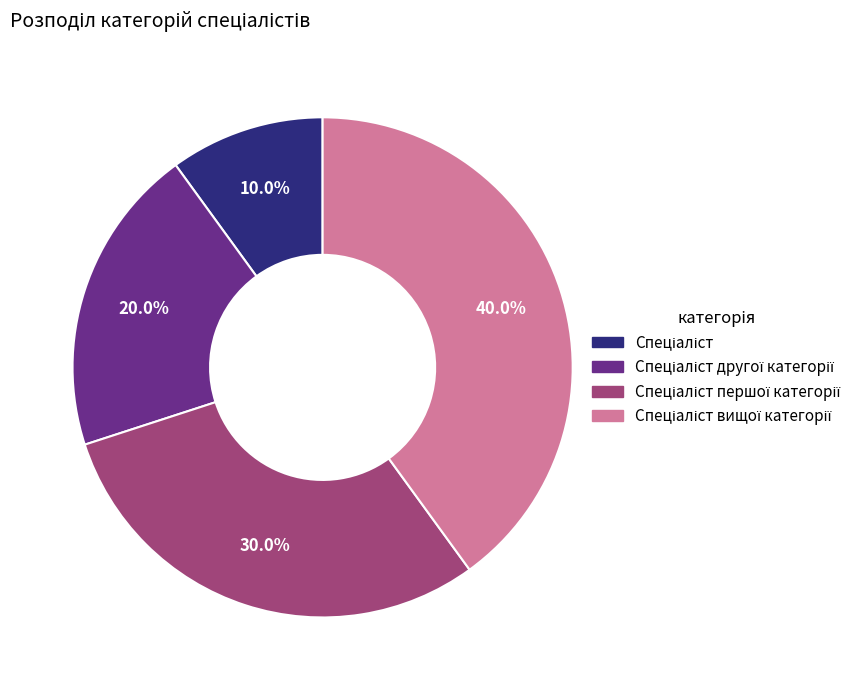

Is there a majority slice in this chart?

No